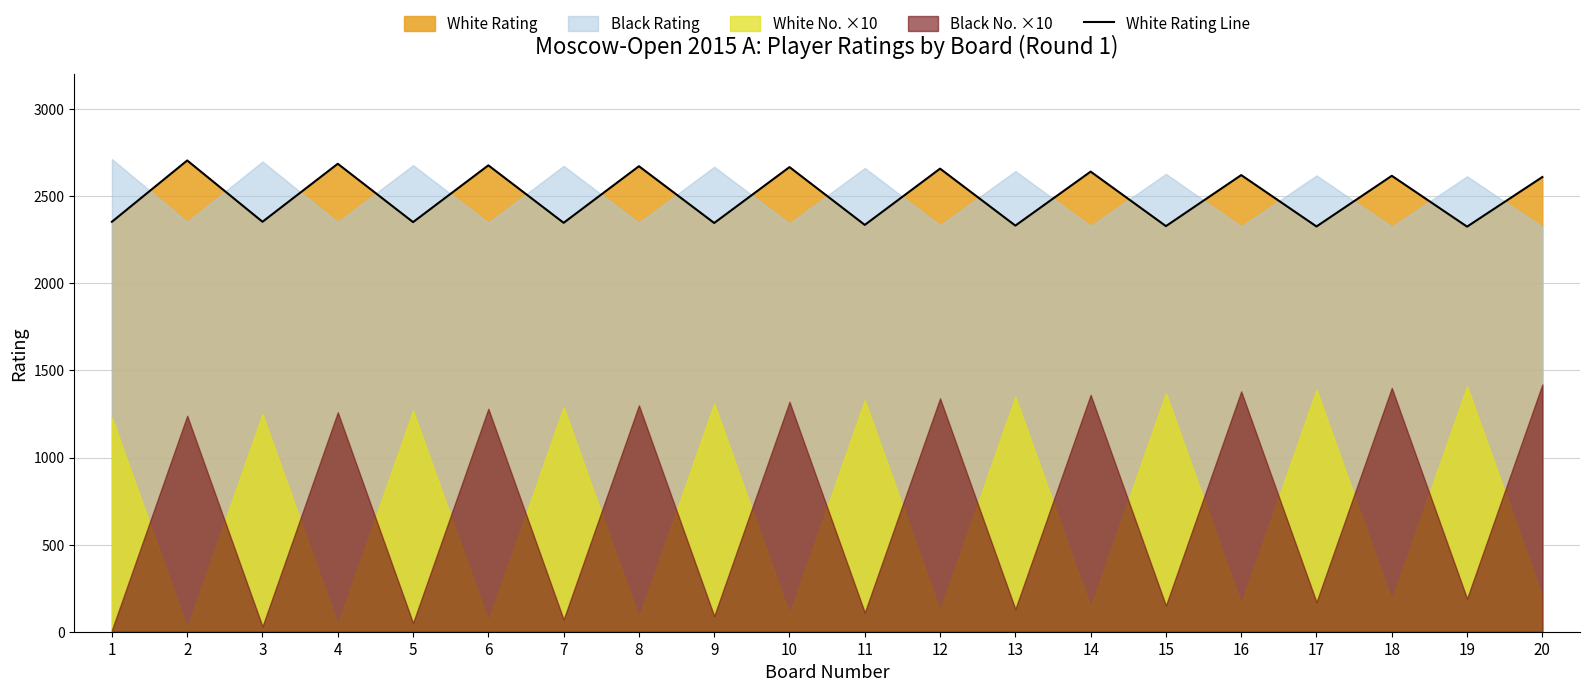

Rank the categories by value from lowest to highest.

19, 17, 15, 13, 11, 9, 7, 5, 1, 3, 20, 18, 16, 14, 12, 10, 8, 6, 4, 2